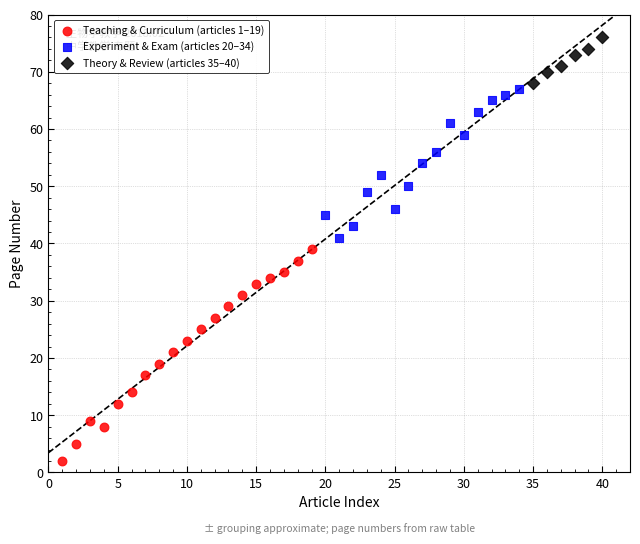

Which series reaches the minimum Y coordinate?

Teaching & Curriculum (articles 1–19)